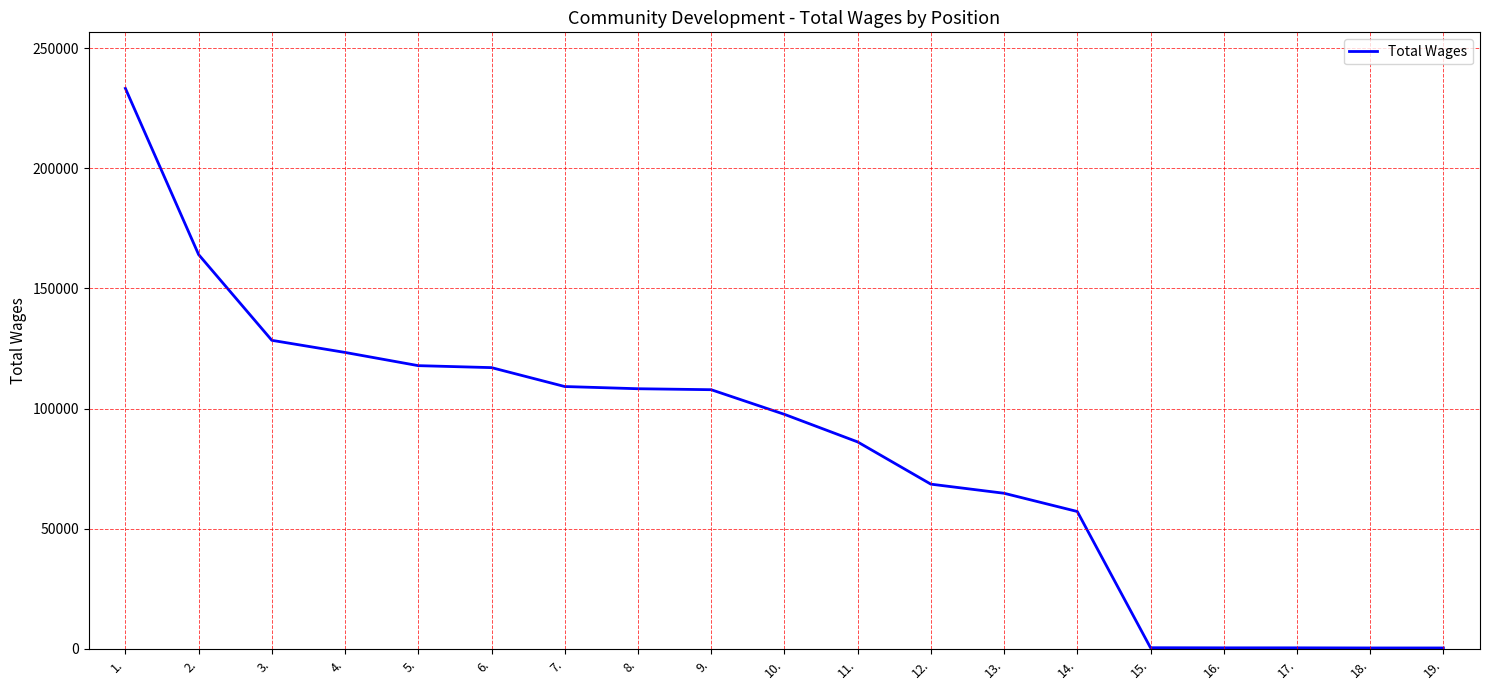

What is the minimum value shown in the chart?

350